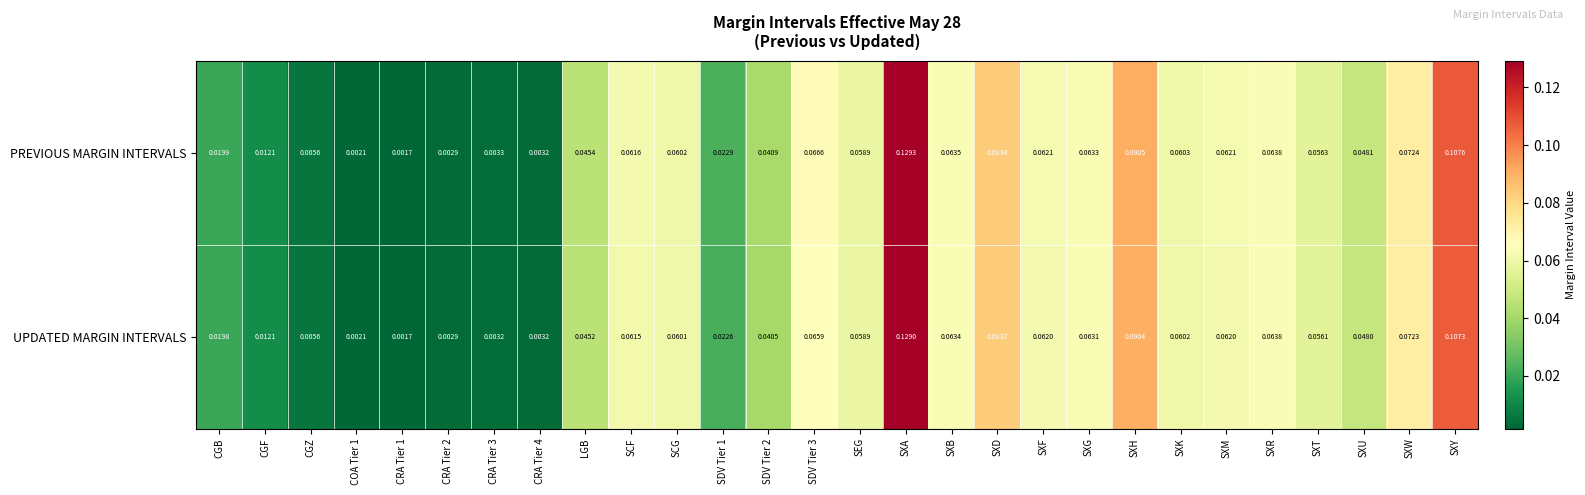

Which series has the largest range (max minus min)?

PREVIOUS MARGIN INTERVALS